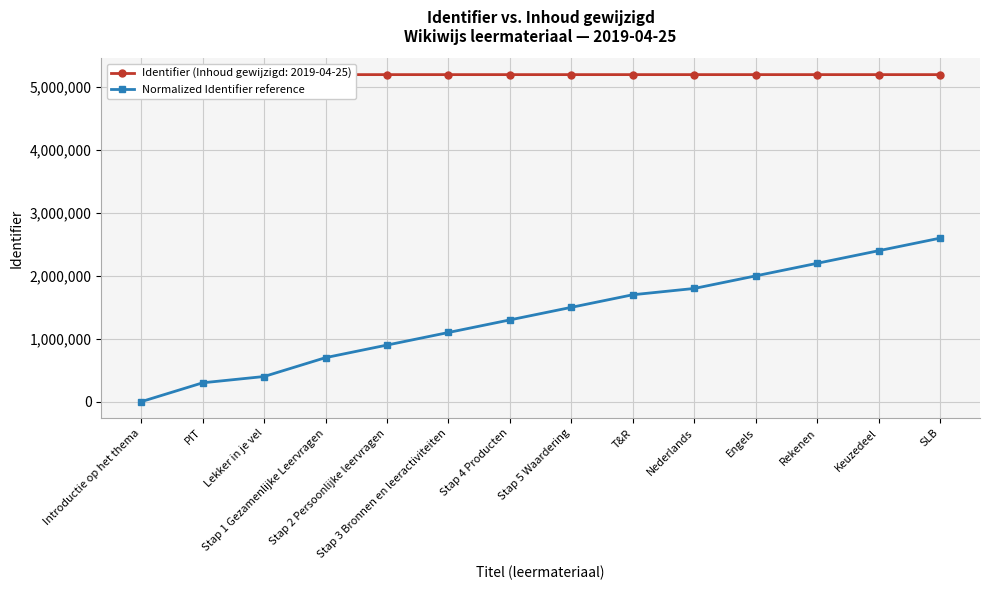

Is this an area chart (filled region under the line)?

No